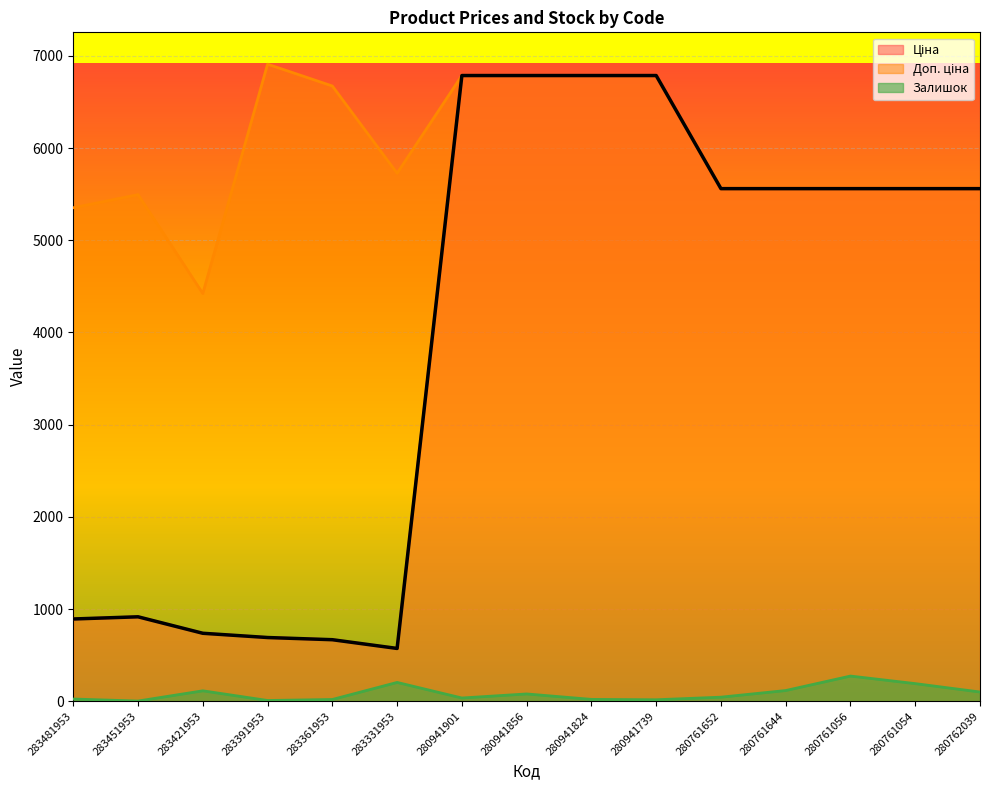

The value of Ціна at 280761652 is 3415.1. True or false?

False